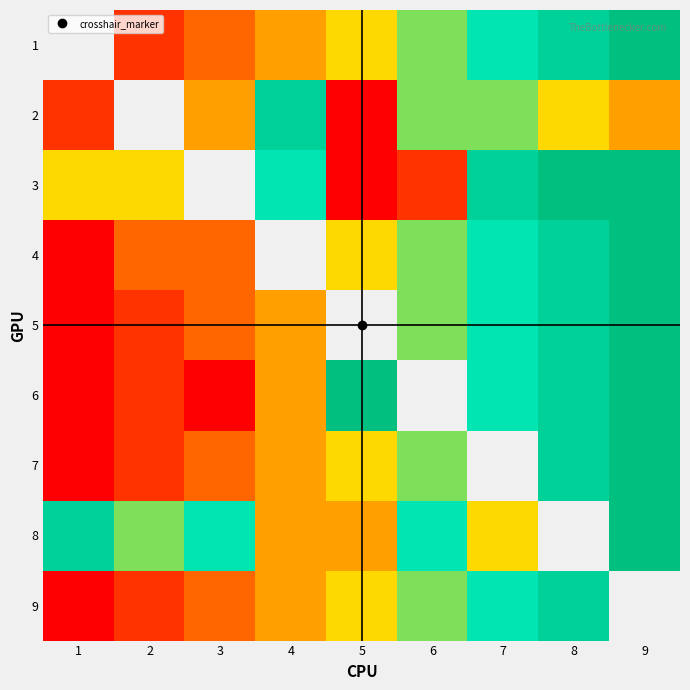

Read the 6 value at 8.

8.0